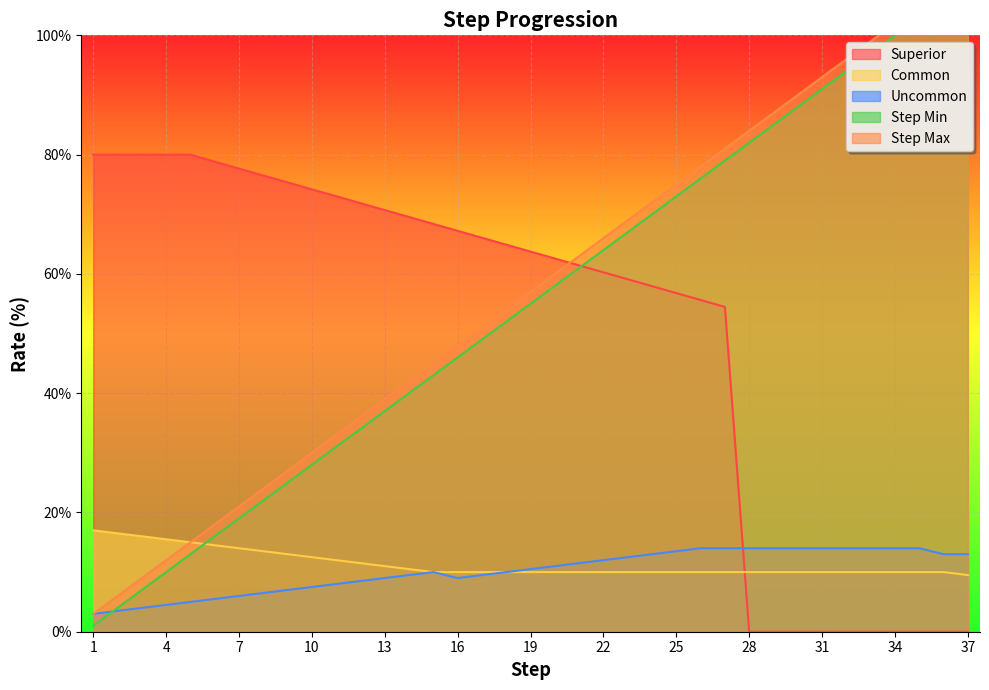

At which label does Common reach its minimum?

37